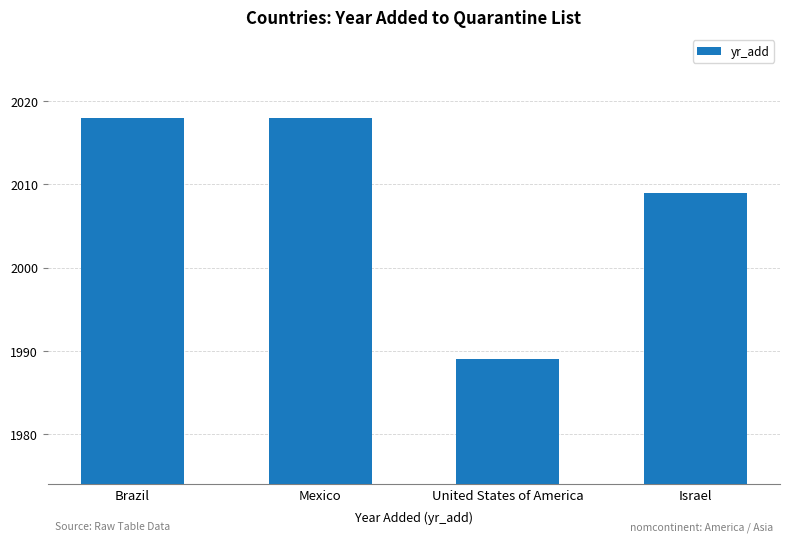

How many data points are less than 2018?

2